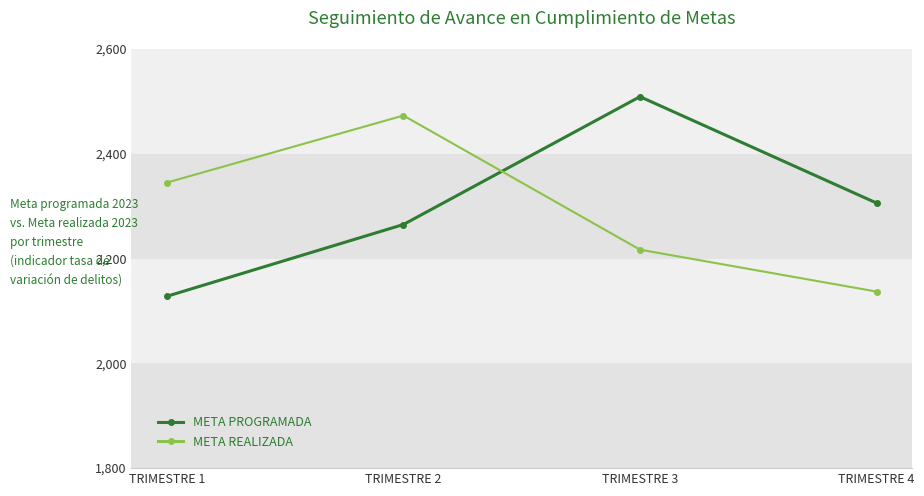

Does the chart have visible grid lines?

No